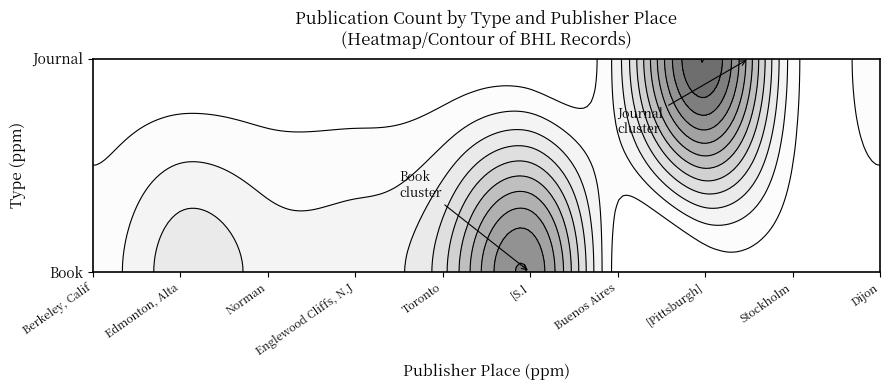

List the series in order of their peak value, lowest first.

Journal, Book